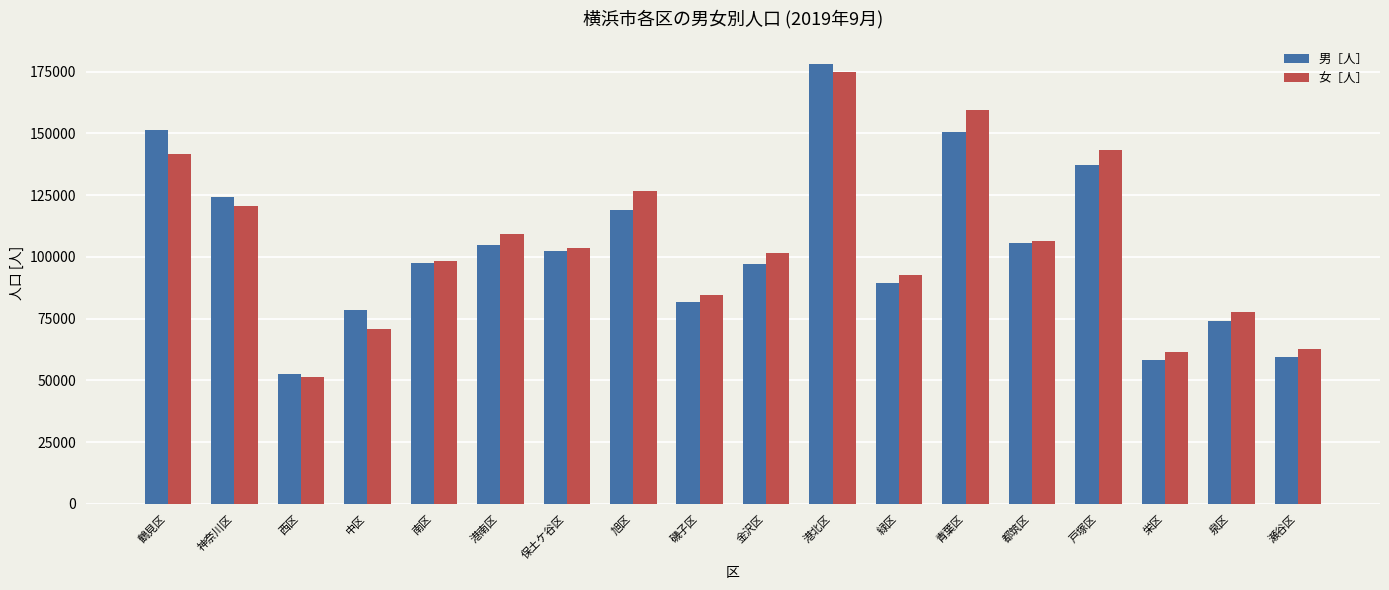

At which label does 女［人］ first exceed 103420?

鶴見区